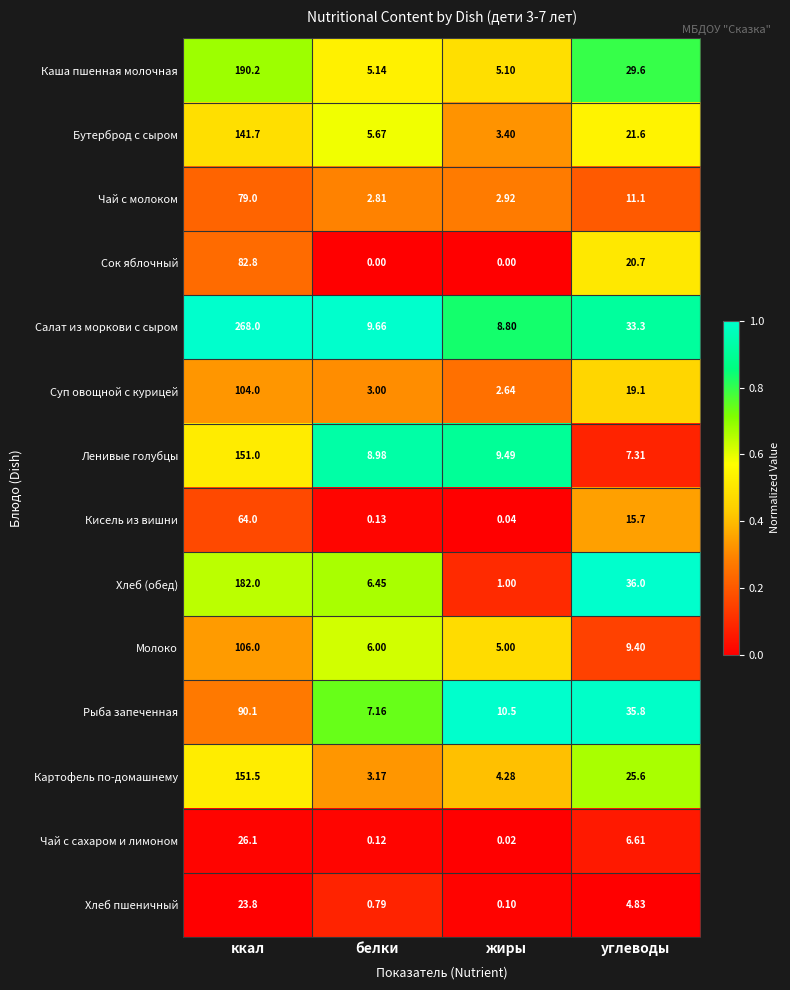

At белки, list the series in order from smallest to largest.

Сок яблочный, Чай с сахаром и лимоном, Кисель из вишни, Хлеб пшеничный, Чай с молоком, Суп овощной с курицей, Картофель по-домашнему, Каша пшенная молочная, Бутерброд с сыром, Молоко, Хлеб (обед), Рыба запеченная, Ленивые голубцы, Салат из моркови с сыром